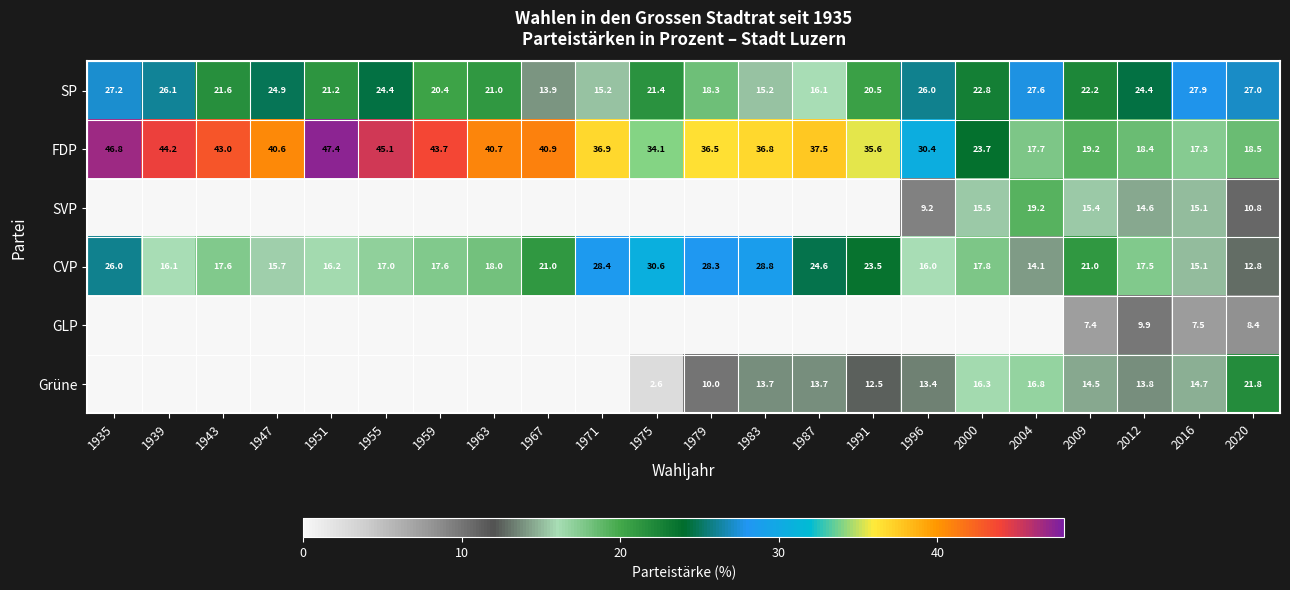

What is the sum of the FDP values at 1951 and 1959?

91.1